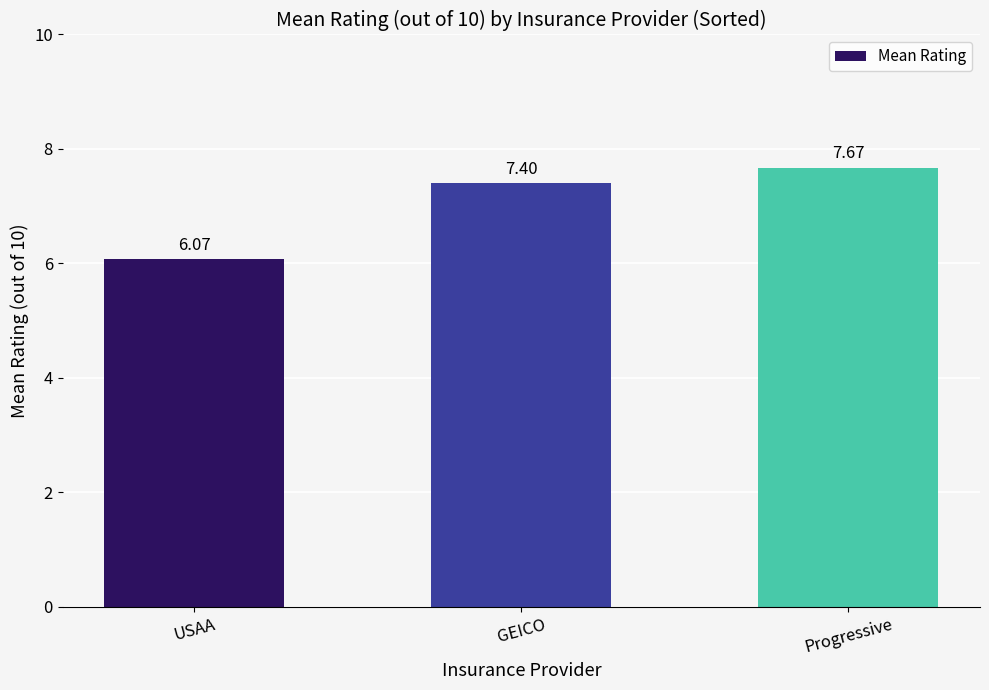

What is the difference between the values at USAA and GEICO?

1.3